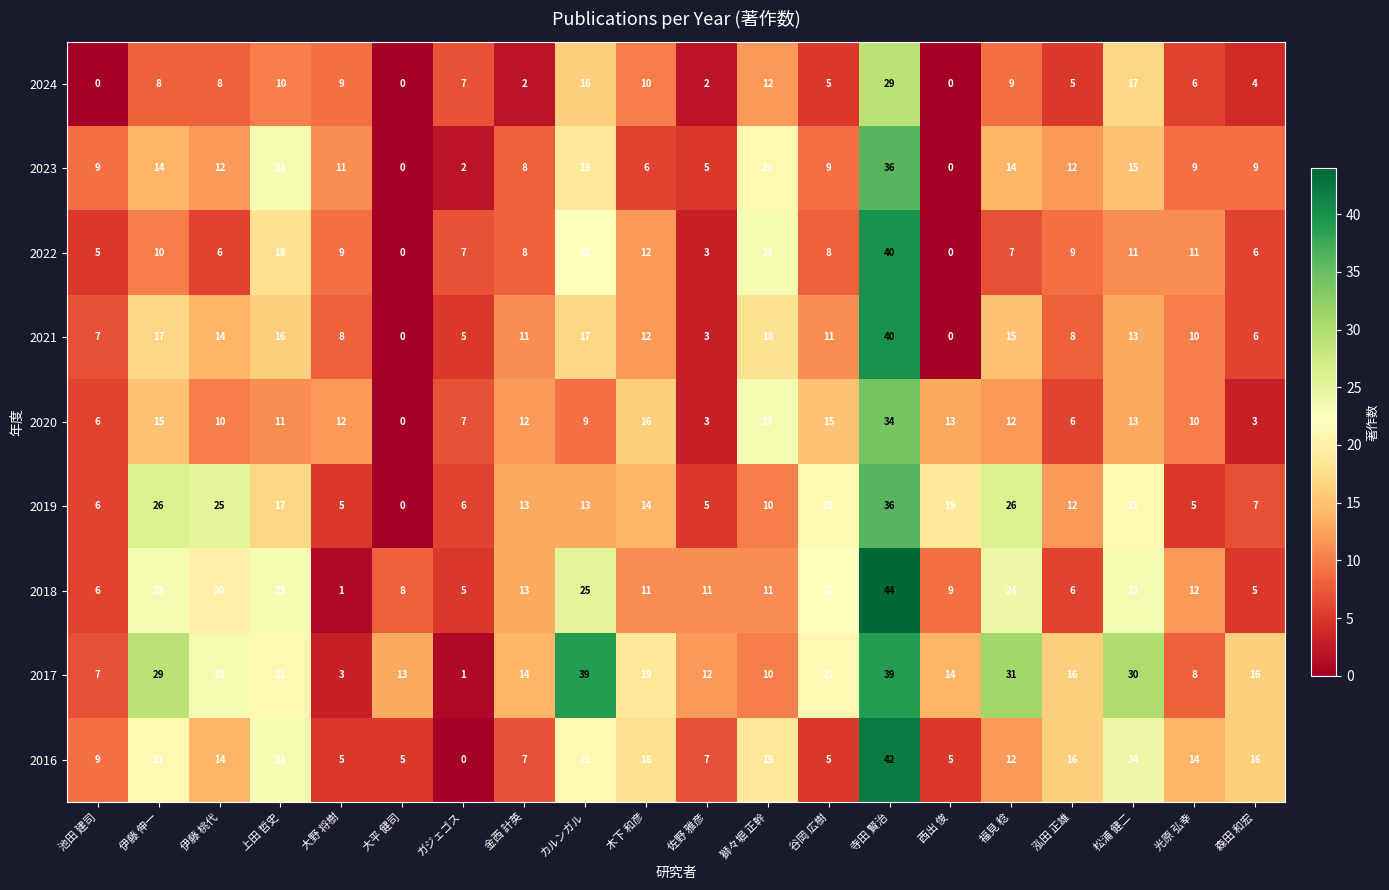

What is the spread (max minus min) of values at 池田 建司?

9